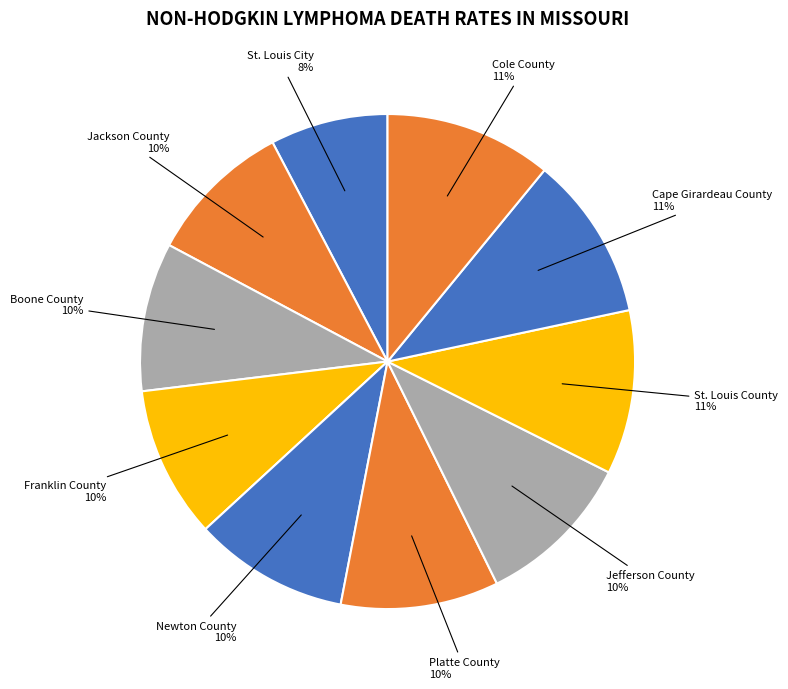

How many slices are in this pie chart?

10